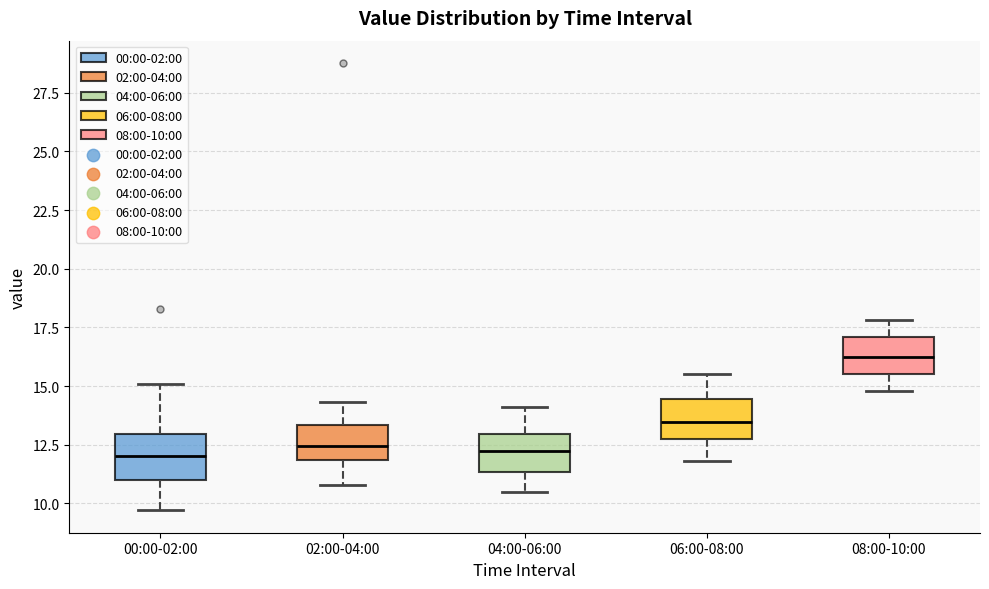

Reading left to right, transcribe this box plot: for each box, give where its median line is, the range the box spans, and where its two whiskers end, as read against the y-axis. The values are not printed on the chart, so give them approximately, as read against the axis.

00:00-02:00: median 12.0, box 11.0 to 13.0, whiskers 9.5 to 15.0
02:00-04:00: median 12.5, box 12.0 to 13.5, whiskers 11.0 to 14.5
04:00-06:00: median 12.5, box 11.5 to 13.0, whiskers 10.5 to 14.0
06:00-08:00: median 13.5, box 12.5 to 14.5, whiskers 12.0 to 15.5
08:00-10:00: median 16.5, box 15.5 to 17.0, whiskers 15.0 to 18.0